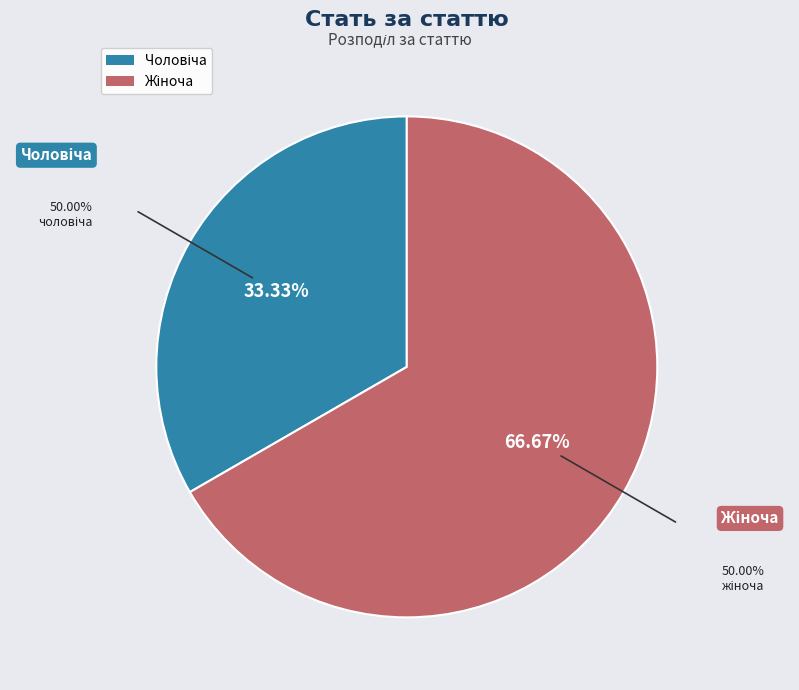

Is there a majority slice in this chart?

Yes